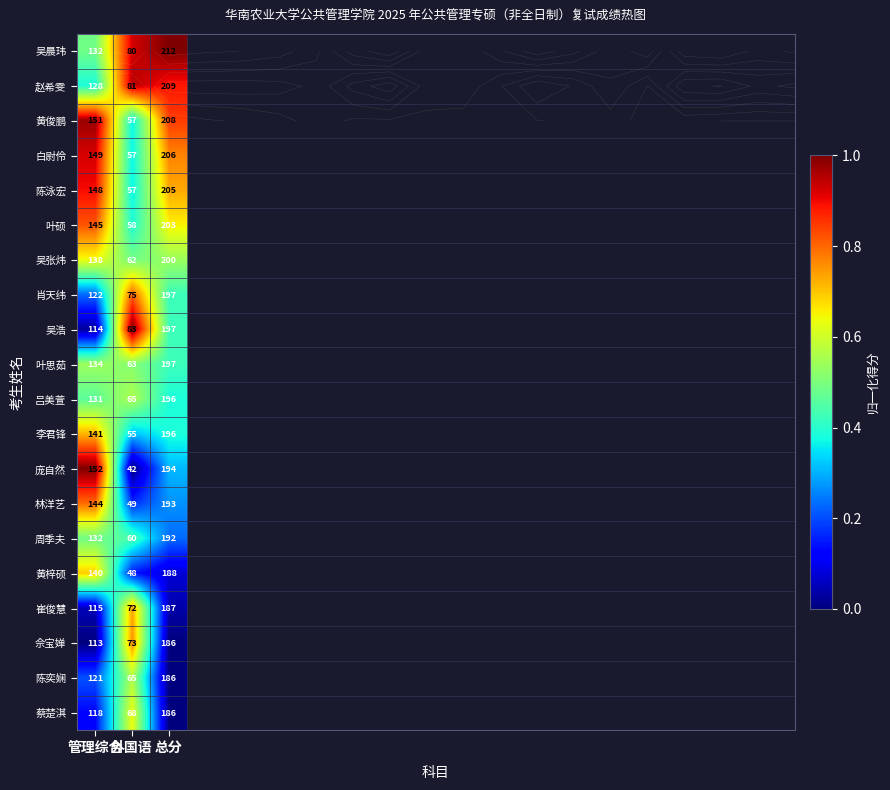

Is the value of 陈泳宏 at 外国语 greater than the value of 叶思茹 at 总分?

No